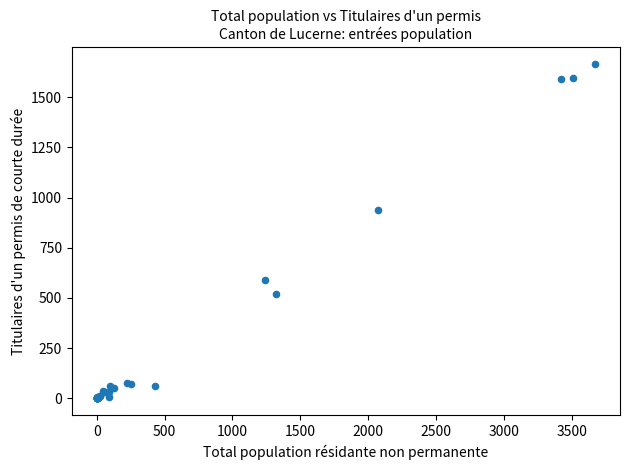

What Y value in the scatter plot is closest to 832?

937